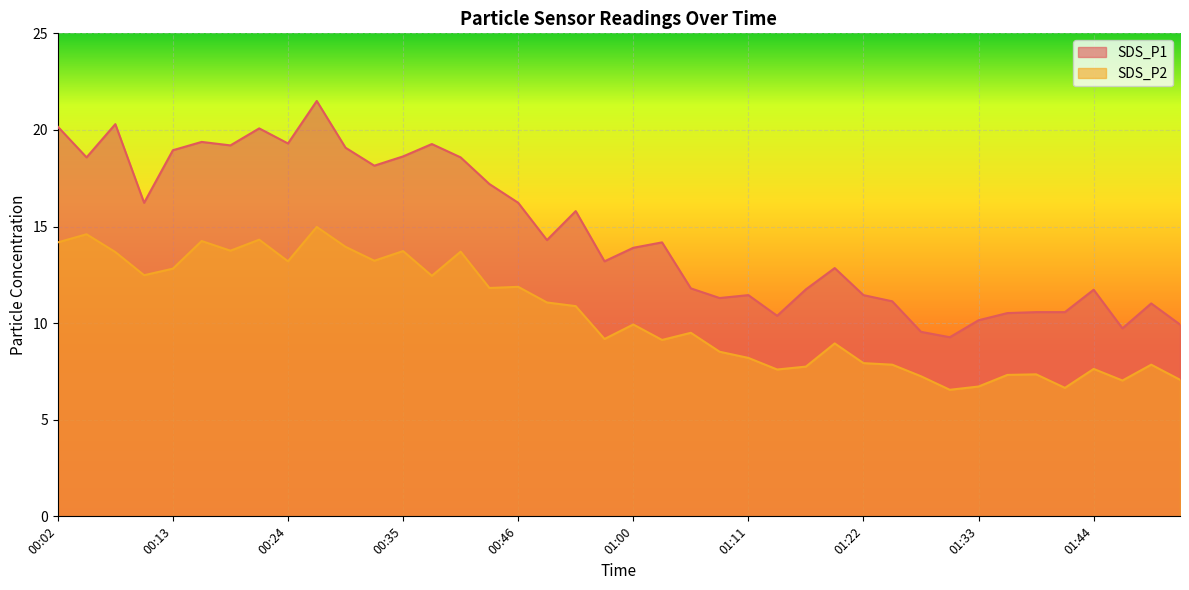

At 01:27, list the series in order from largest to smallest.

SDS_P1, SDS_P2